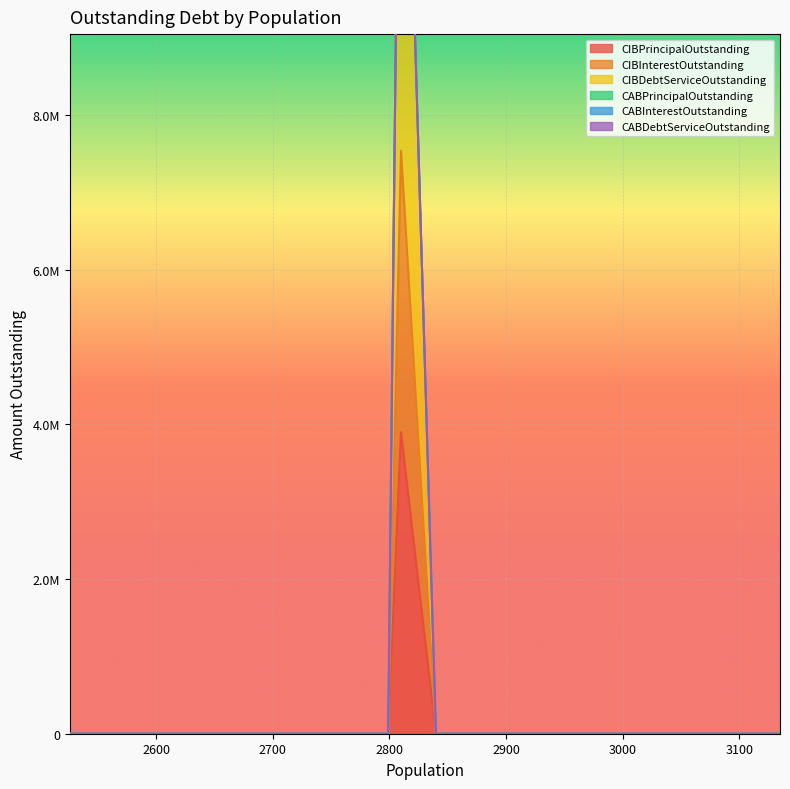

Count the number of data series in this chart.

6